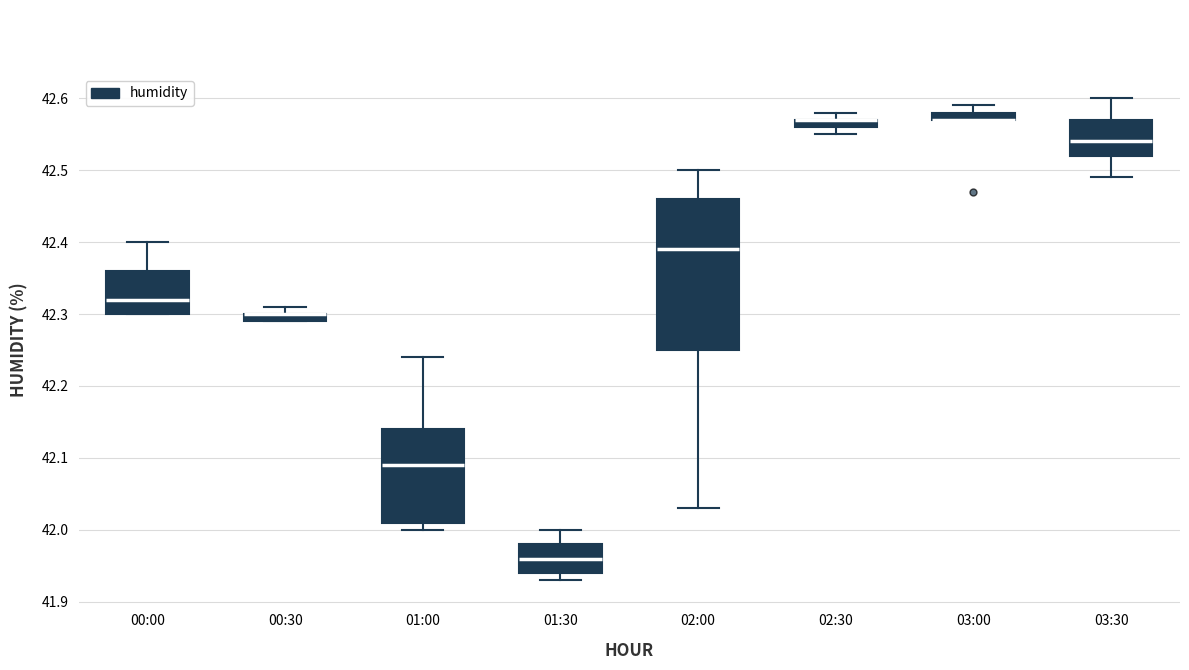

Where does the upper whisker of the box for 03:00 end on the y-axis? The values are not printed on the chart, so give them approximately, as read against the axis.

42.59